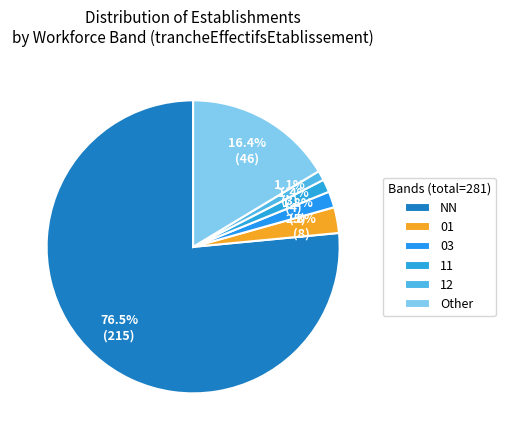

Count the number of slices in the pie.

6